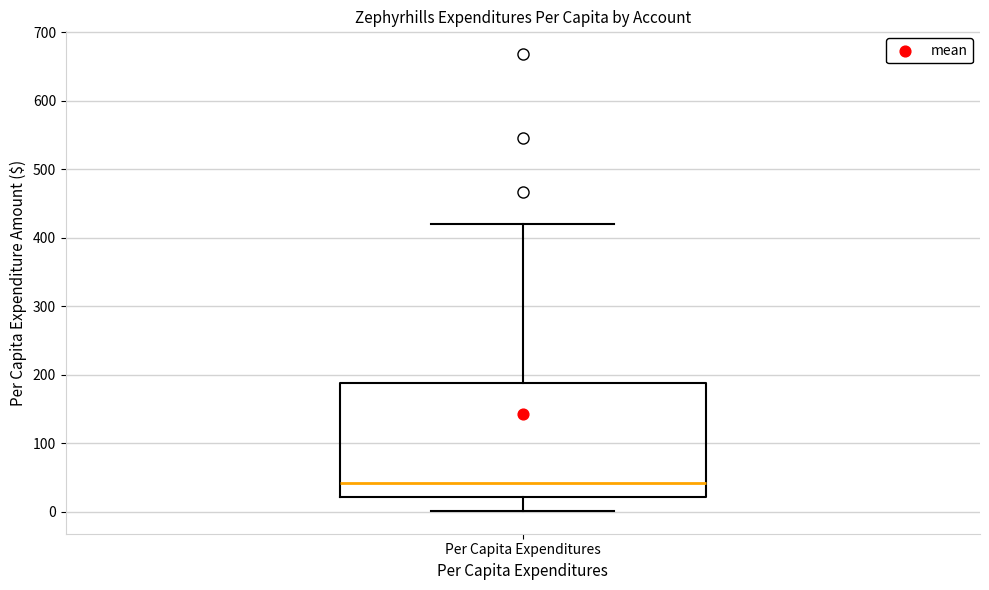

Transcribe this box plot: give where the median line is, the range the box spans, and where the two whiskers end, as read against the y-axis. The values are not printed on the chart, so give them approximately, as read against the axis.

median 40, box 20 to 190, whiskers 0 to 420